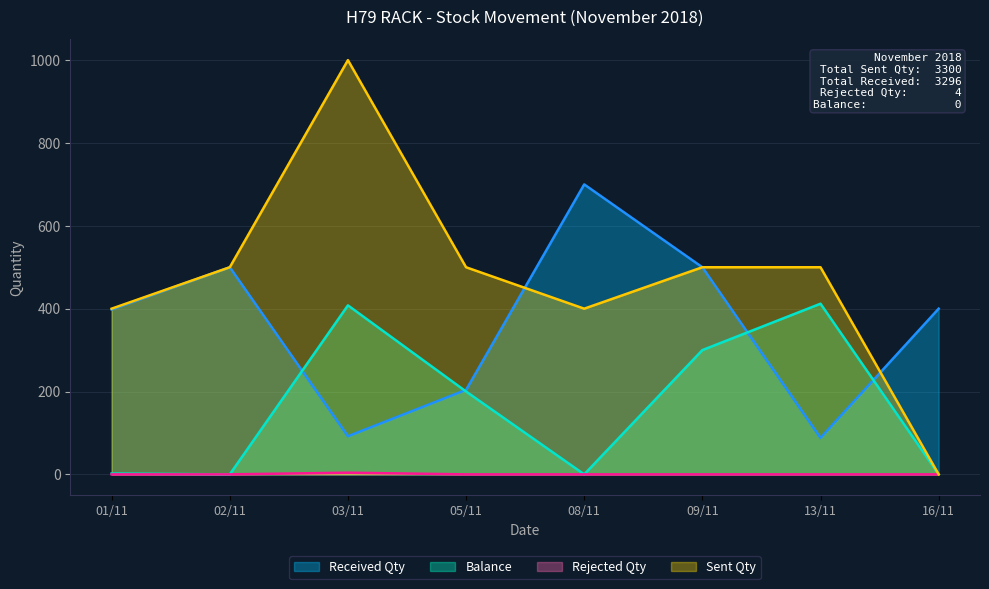

What is the sum of the Received Qty values at 03/11 and 01/11?

490